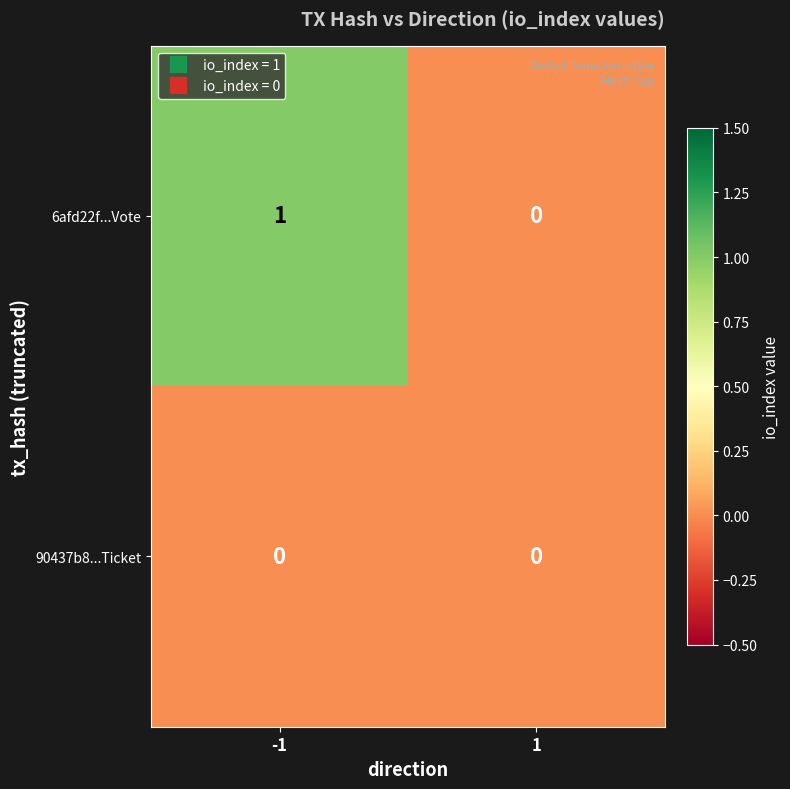

List the series in order of their peak value, highest first.

6afd22f...Vote, 90437b8...Ticket